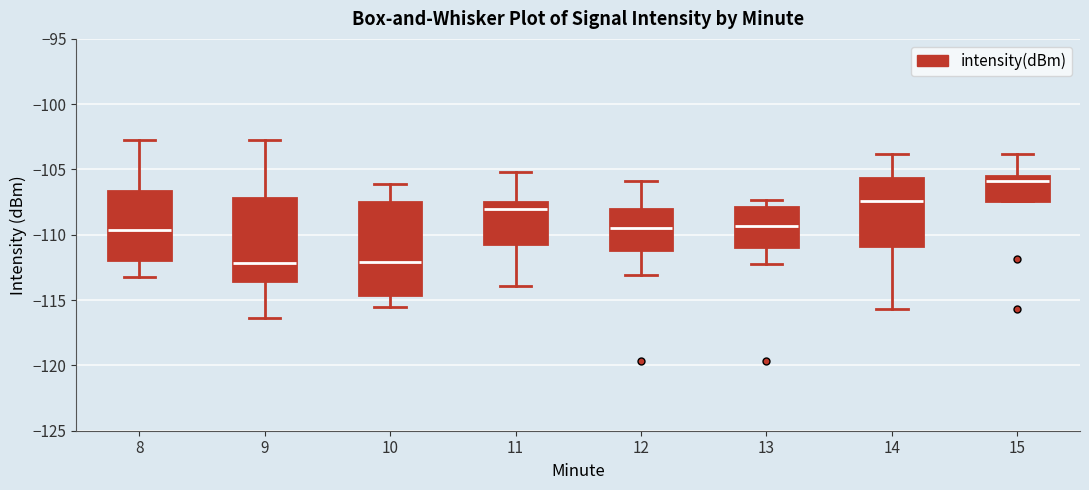

Reading left to right, read every box against the y-axis: the position of its median line, the range the box covers, and the ends of its whiskers. The values are not printed on the chart, so give them approximately, as read against the axis.

8: median -109.5, box -112.0 to -106.5, whiskers -113.5 to -103.0
9: median -112.0, box -113.5 to -107.0, whiskers -116.5 to -103.0
10: median -112.0, box -114.5 to -107.5, whiskers -115.5 to -106.0
11: median -108.0, box -110.5 to -107.5, whiskers -114.0 to -105.0
12: median -109.5, box -111.0 to -108.0, whiskers -113.0 to -106.0
13: median -109.5, box -111.0 to -108.0, whiskers -112.0 to -107.5
14: median -107.5, box -111.0 to -105.5, whiskers -115.5 to -104.0
15: median -106.0, box -107.5 to -105.5, whiskers -107.5 to -104.0